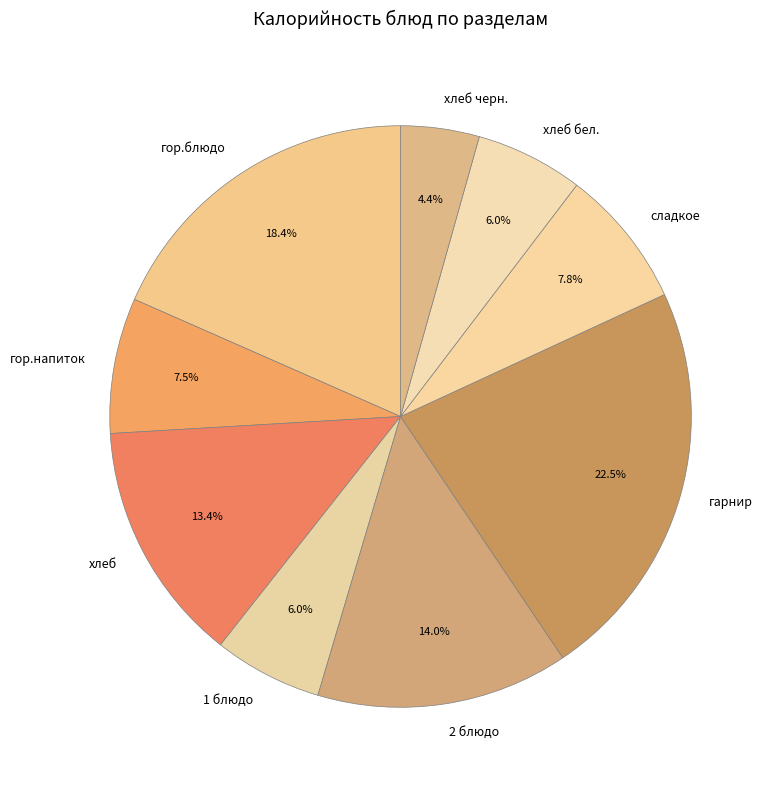

Which category has the biggest portion of the pie?

гарнир